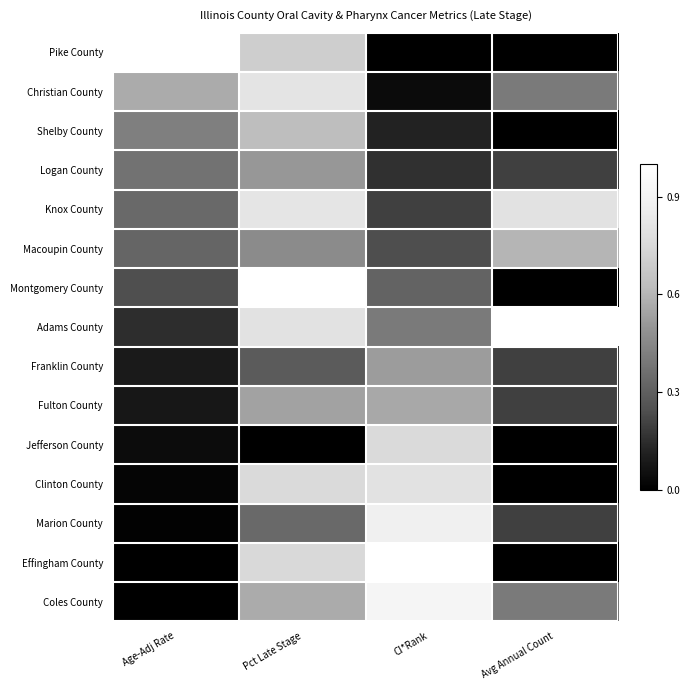

What is the total value across all series at Age-Adj Rate?

3.7